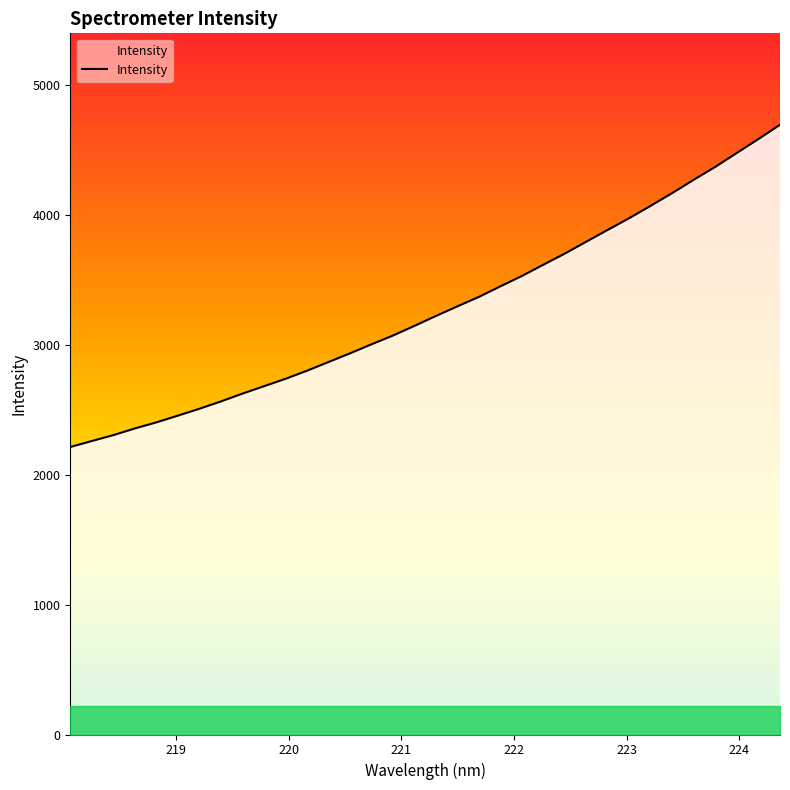

What is the smallest value displayed?

2212.8